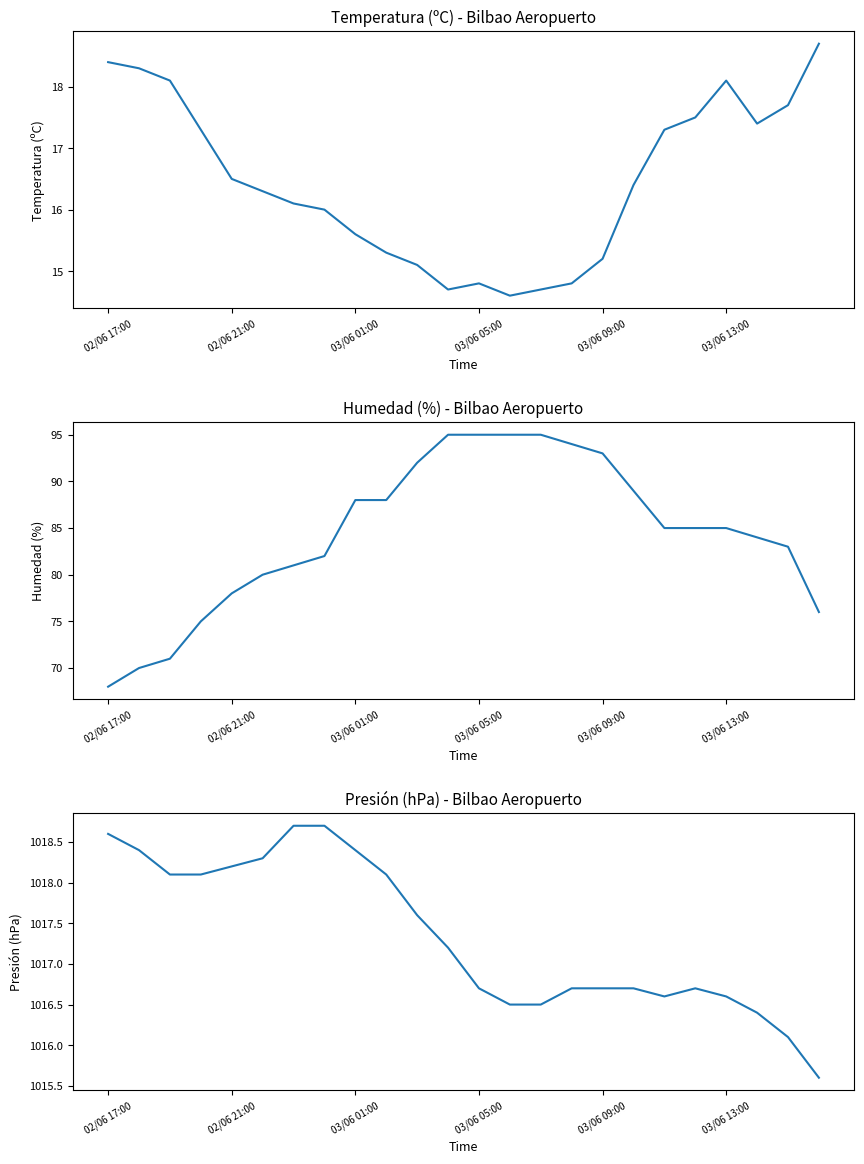

How many data points does each series have?

24